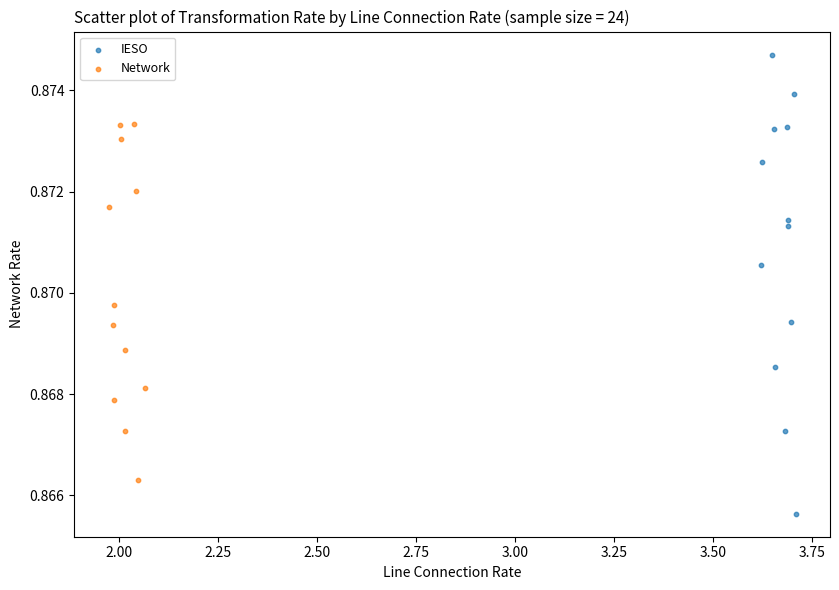

Which series has the widest spread of Y values?

IESO